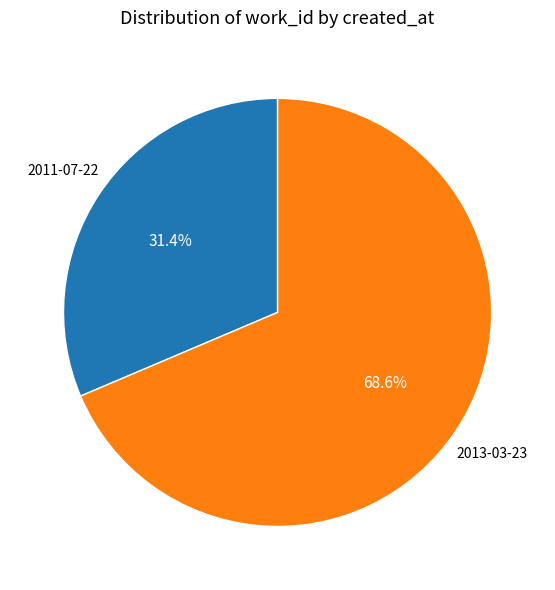

To the nearest percent, what is the difference between the 2013-03-23 and 2011-07-22 slice percentages?

37%